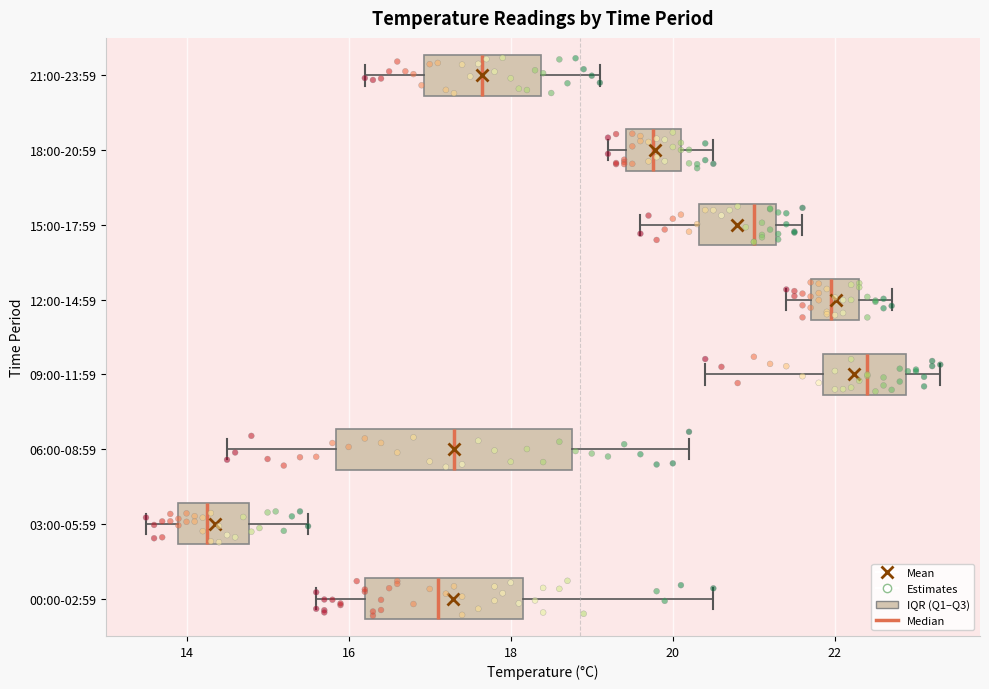

Where is the left edge of the box for 21:00-23:59 on the x-axis? The values are not printed on the chart, so give them approximately, as read against the axis.

17.0